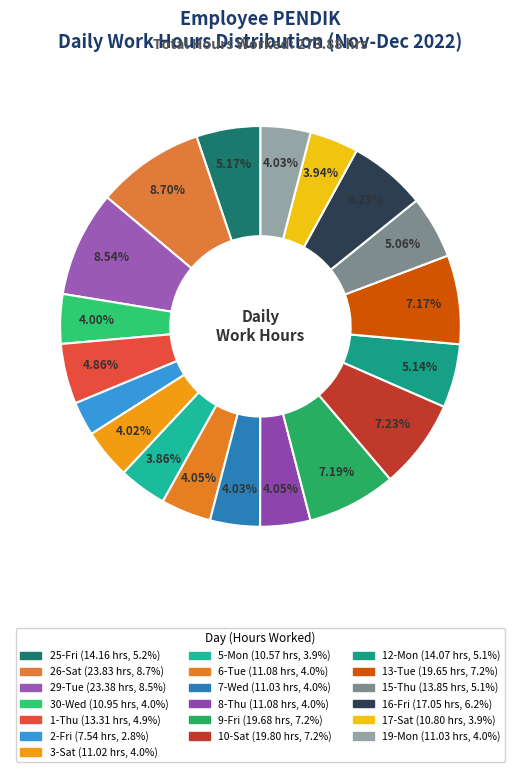

How many slices are in this pie chart?

19